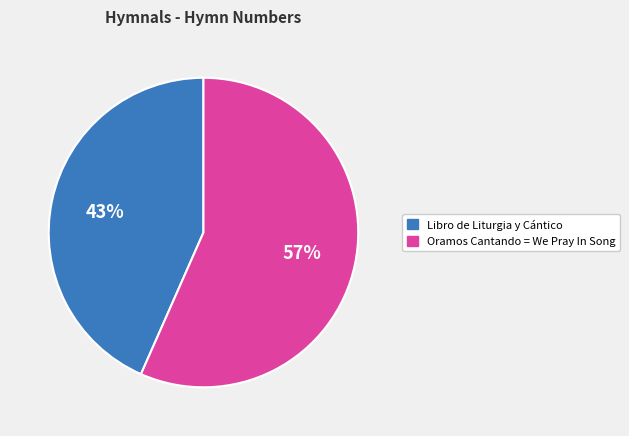

Is there any slice that represents more than half of the pie?

Yes